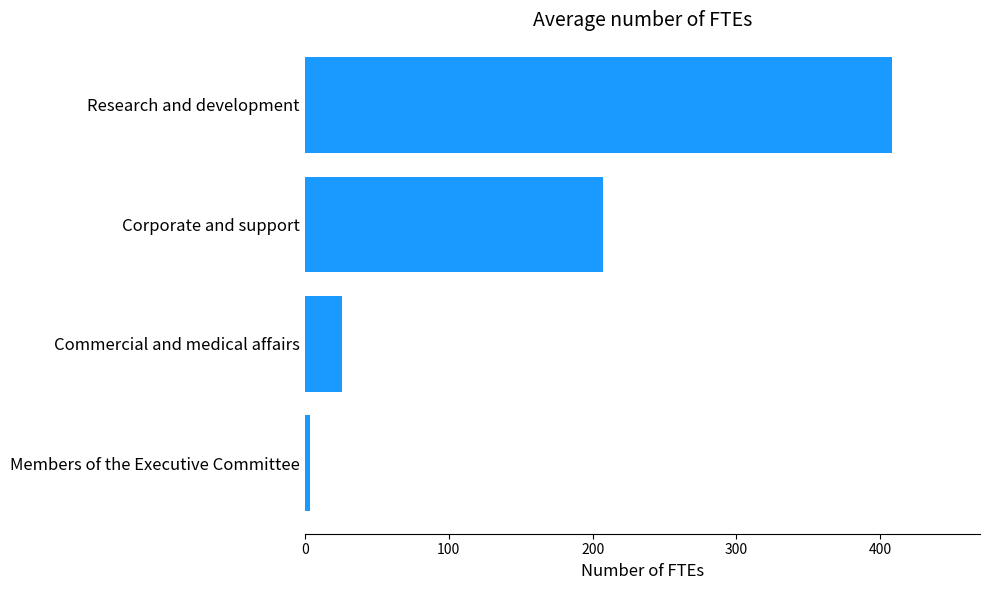

How many data points does each series have?

4